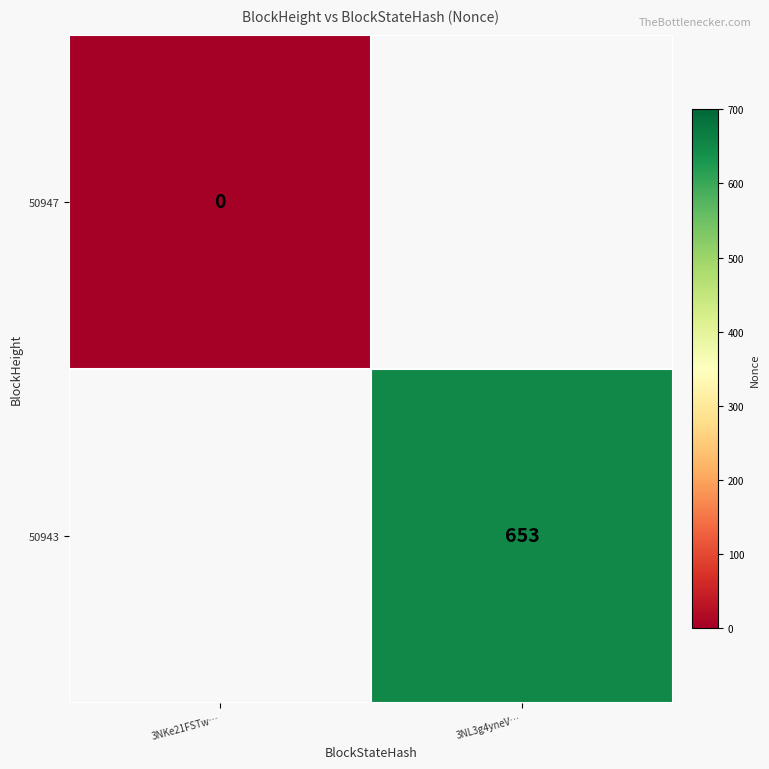

The 50943 series shows 446 at 3NL3g4yneV…. True or false?

False